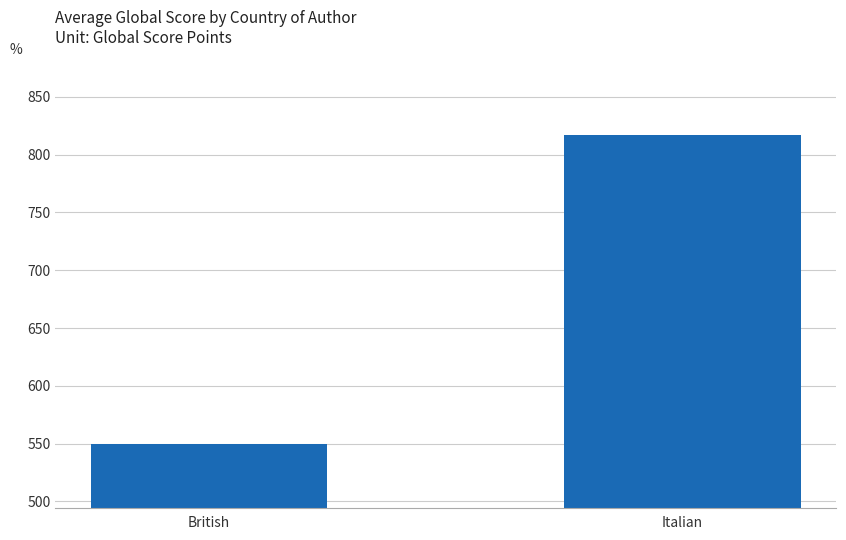

The chart shows a value of 357.2 at Italian. True or false?

False